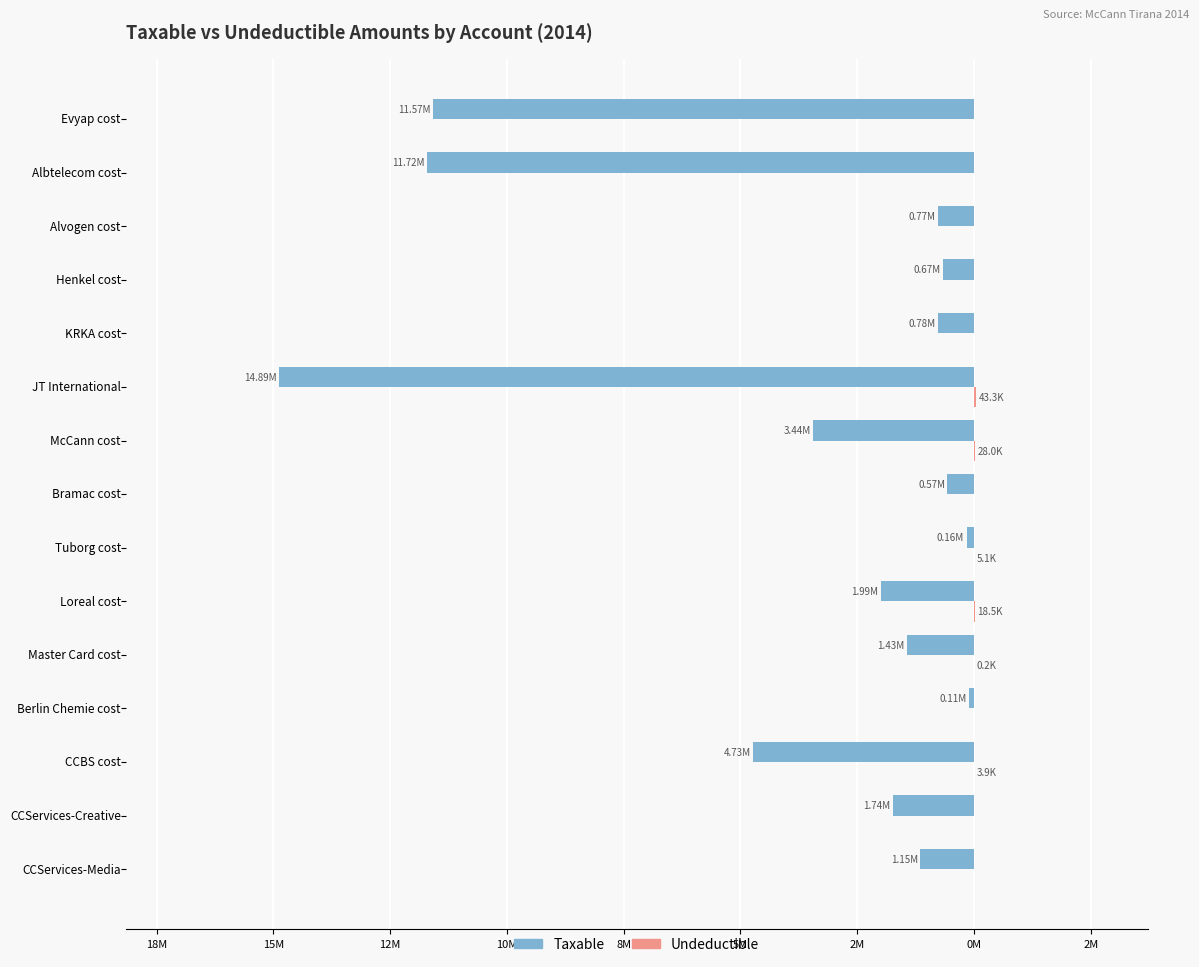

Which series has the widest spread of values?

Taxable